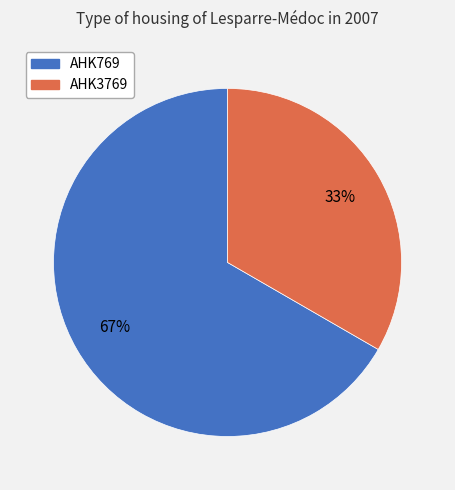

What percentage is the AHK769 slice, to the nearest percent?

67%